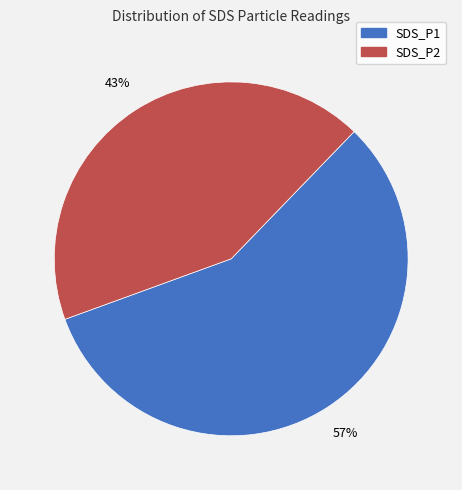

Is the sum of SDS_P2 and SDS_P1 greater than half?

Yes